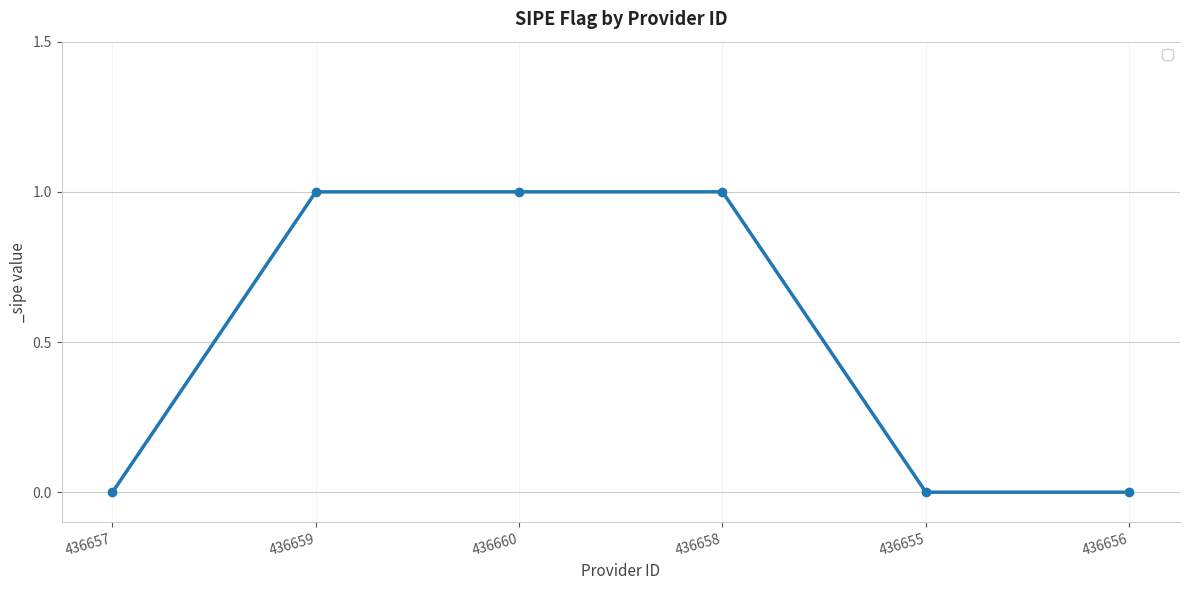

True or false: the data has more than 2 interior local peaks.

False